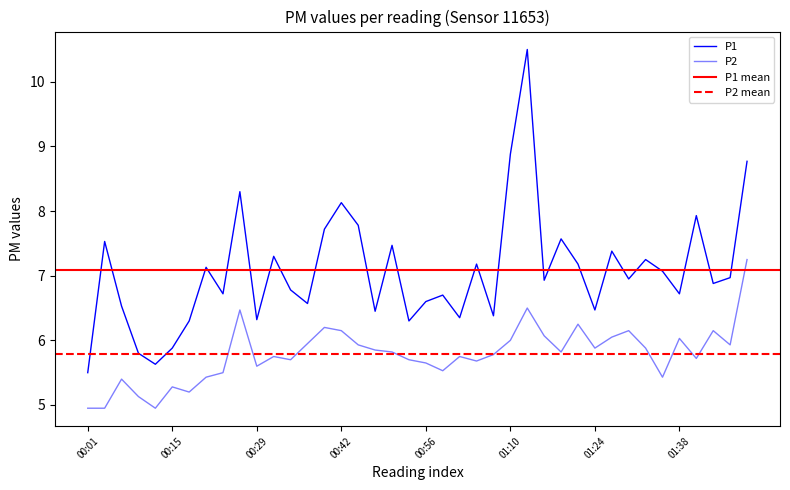

Reading left to right, list all the values displayed in this chart.

P1: 00:01=5.5	00:04=7.5	00:06=6.5	00:09=5.8	00:12=5.6	00:15=5.9	00:17=6.3	00:20=7.1	00:23=6.7	00:26=8.3	00:29=6.3	00:31=7.3	00:34=6.8	00:37=6.6	00:40=7.7	00:42=8.1	00:45=7.8	00:48=6.5	00:51=7.5	00:53=6.3	00:56=6.6	00:59=6.7	01:02=6.3	01:04=7.2	01:07=6.4	01:10=8.9	01:13=10.5	01:16=6.9	01:18=7.6	01:21=7.2	01:24=6.5	01:27=7.4	01:29=7.0	01:32=7.2	01:35=7.1	01:38=6.7	01:41=7.9	01:43=6.9	01:46=7.0	01:49=8.8
P2: 00:01=5.0	00:04=5.0	00:06=5.4	00:09=5.1	00:12=5.0	00:15=5.3	00:17=5.2	00:20=5.4	00:23=5.5	00:26=6.5	00:29=5.6	00:31=5.8	00:34=5.7	00:37=6.0	00:40=6.2	00:42=6.2	00:45=5.9	00:48=5.8	00:51=5.8	00:53=5.7	00:56=5.7	00:59=5.5	01:02=5.8	01:04=5.7	01:07=5.8	01:10=6.0	01:13=6.5	01:16=6.1	01:18=5.8	01:21=6.2	01:24=5.9	01:27=6.0	01:29=6.2	01:32=5.9	01:35=5.4	01:38=6.0	01:41=5.7	01:43=6.2	01:46=5.9	01:49=7.2